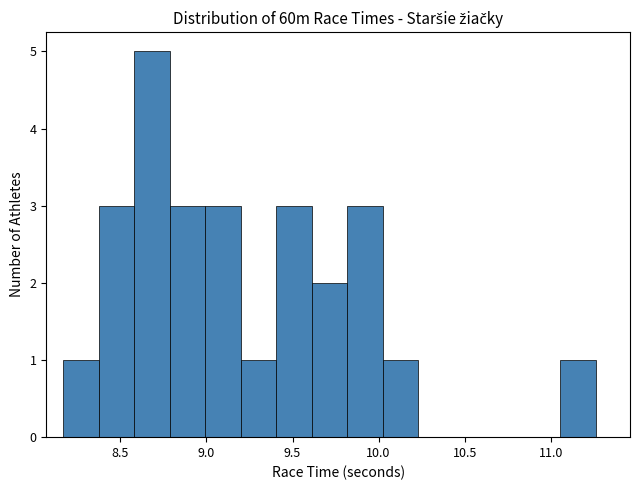

Which range on the x-axis has the tallest bar?

8.60 to 8.80